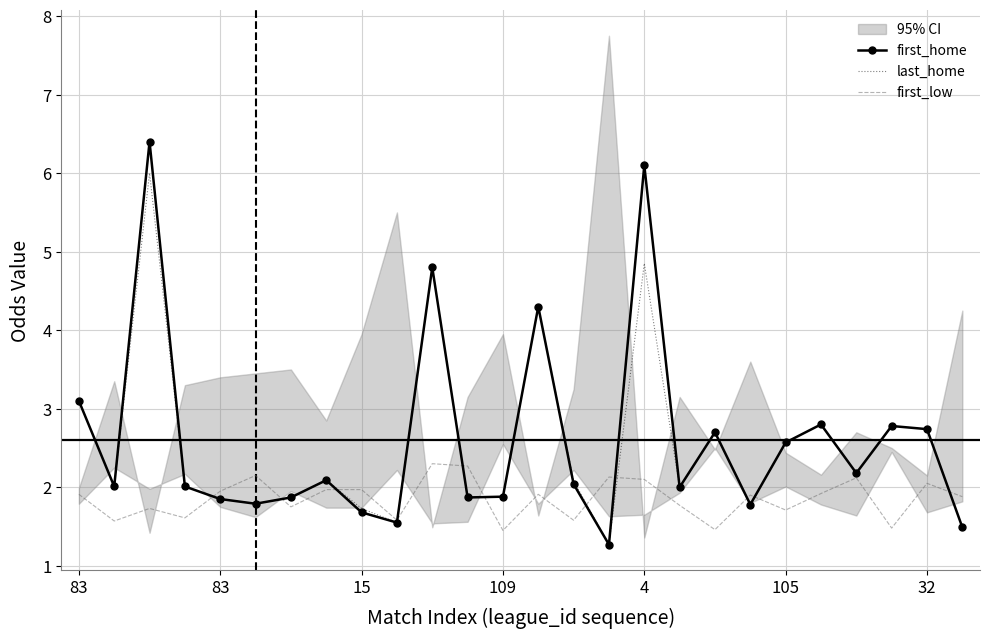

What is the difference between the highest and lowest values at 109?

0.4